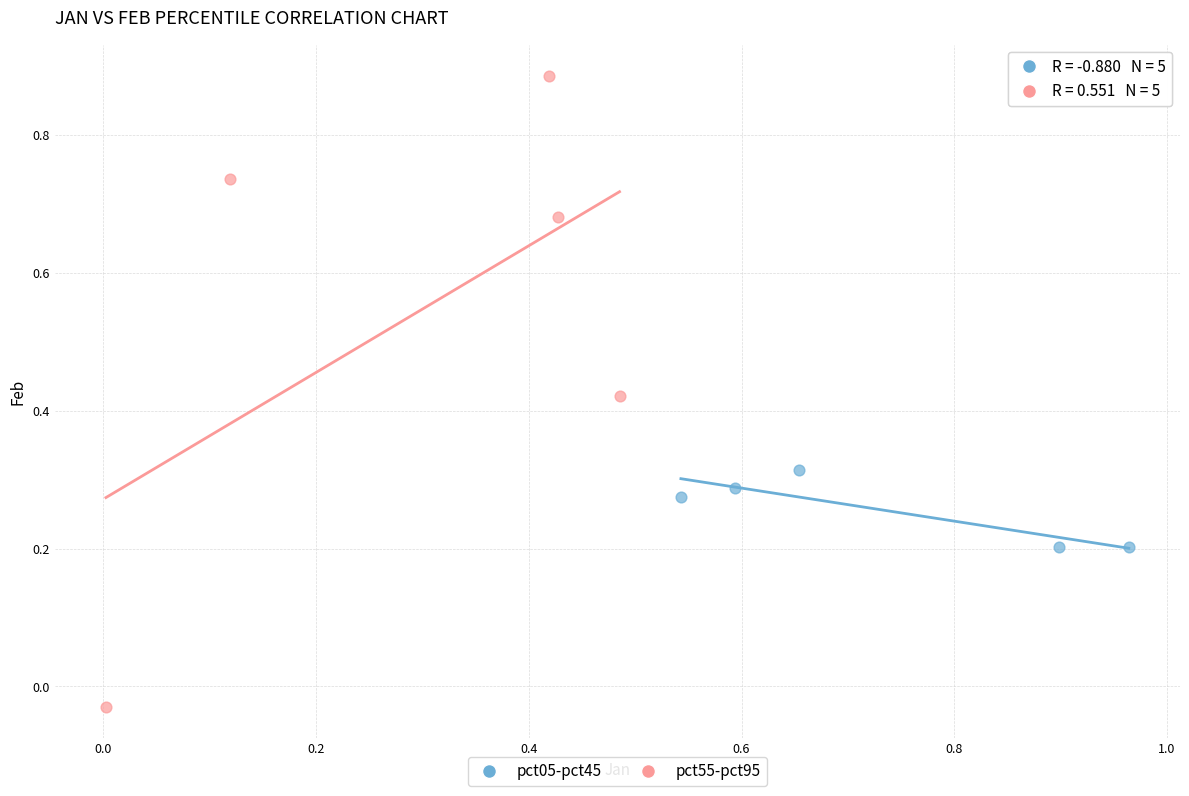

What are all the series names shown in the legend?

pct05-pct45, pct55-pct95